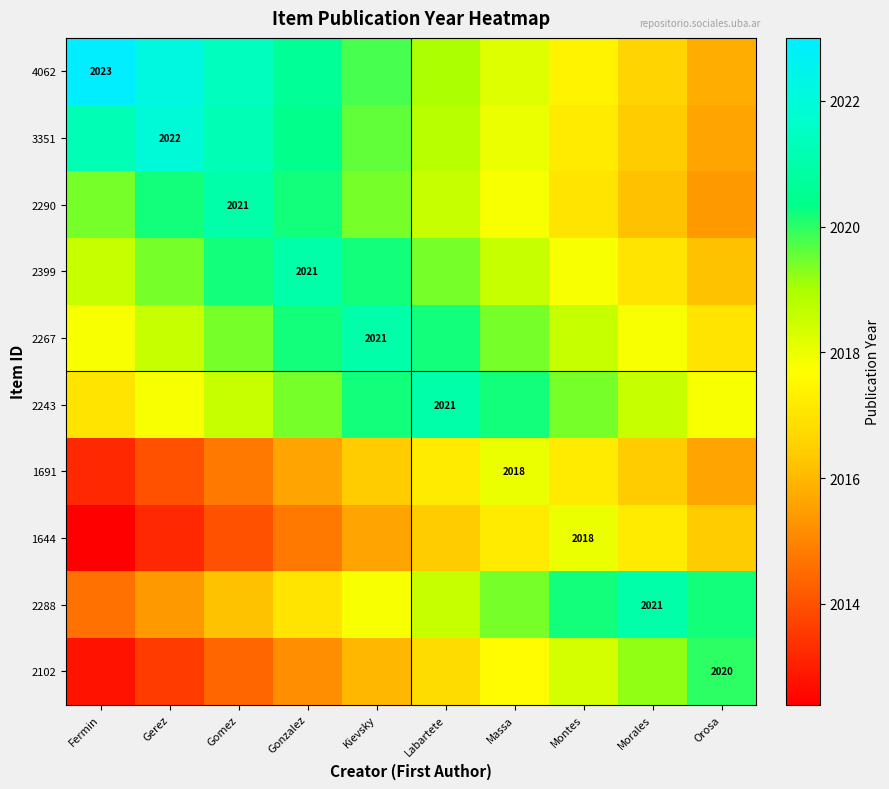

The 1691 series shows 2018.0 at Massa. True or false?

True